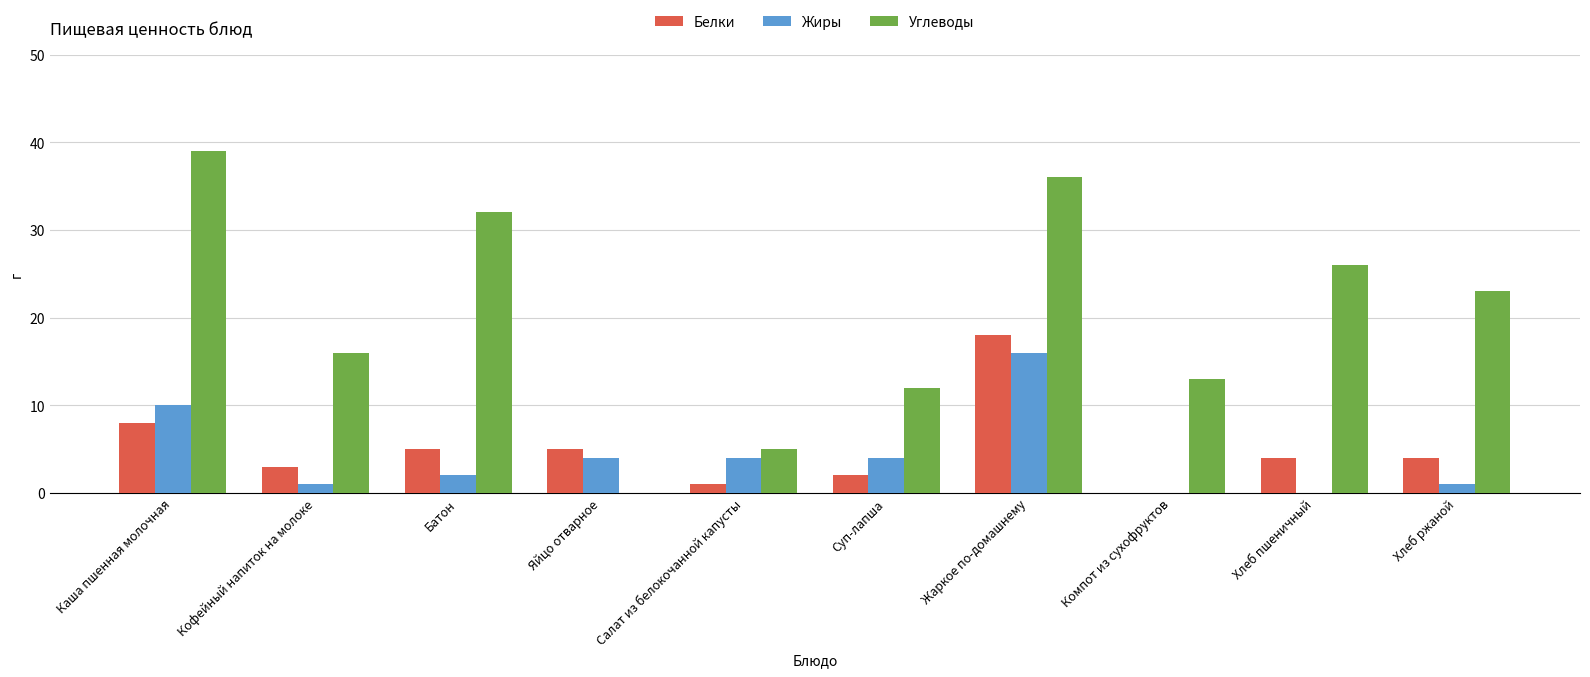

What are all the series names shown in the legend?

Белки, Жиры, Углеводы